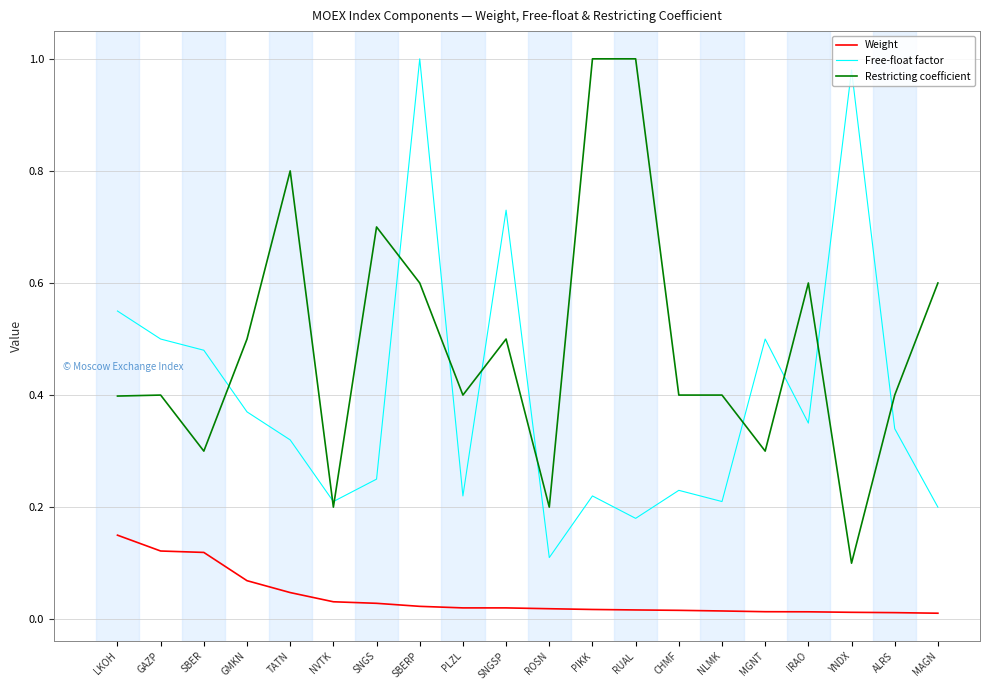

Which category has the highest value in the Weight series?

LKOH